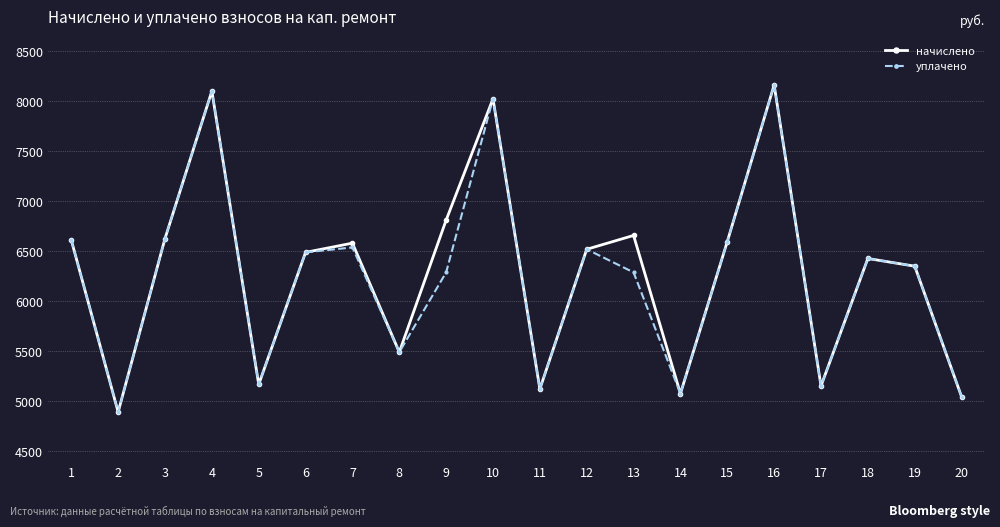

Where is the first local maximum for уплачено?

4